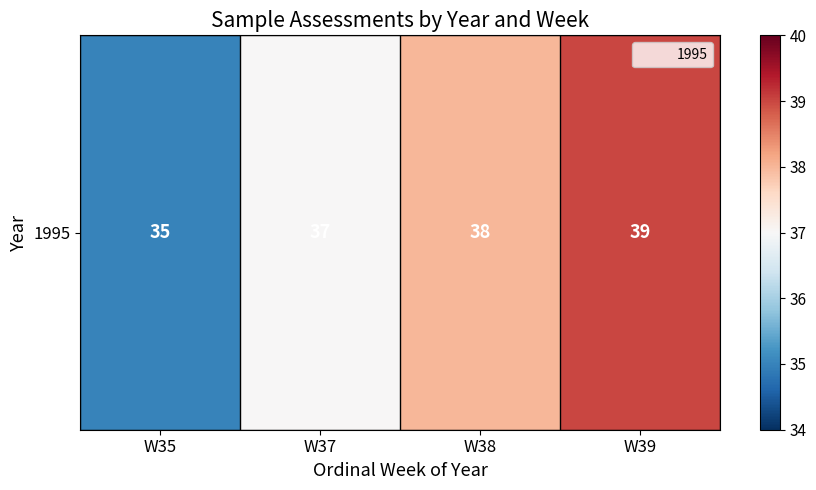

What is the sum of all values?

149